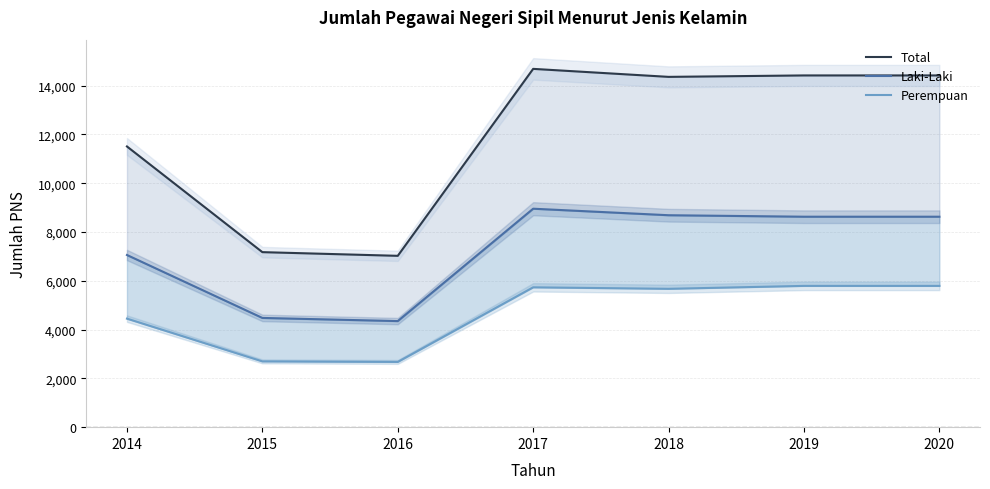

At which category is the sum across all series the highest?

2017